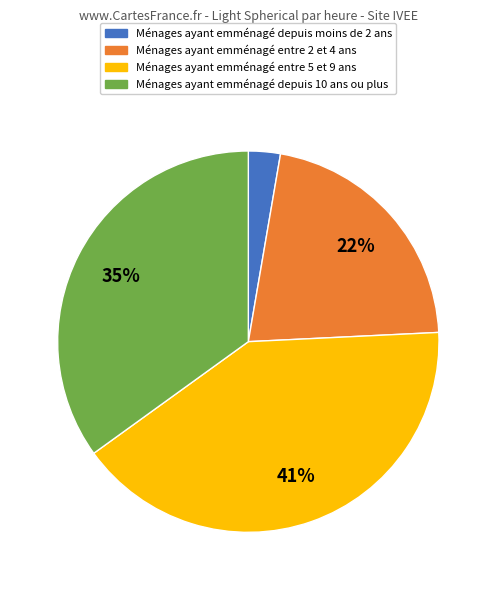

How many segments does this pie chart have?

4